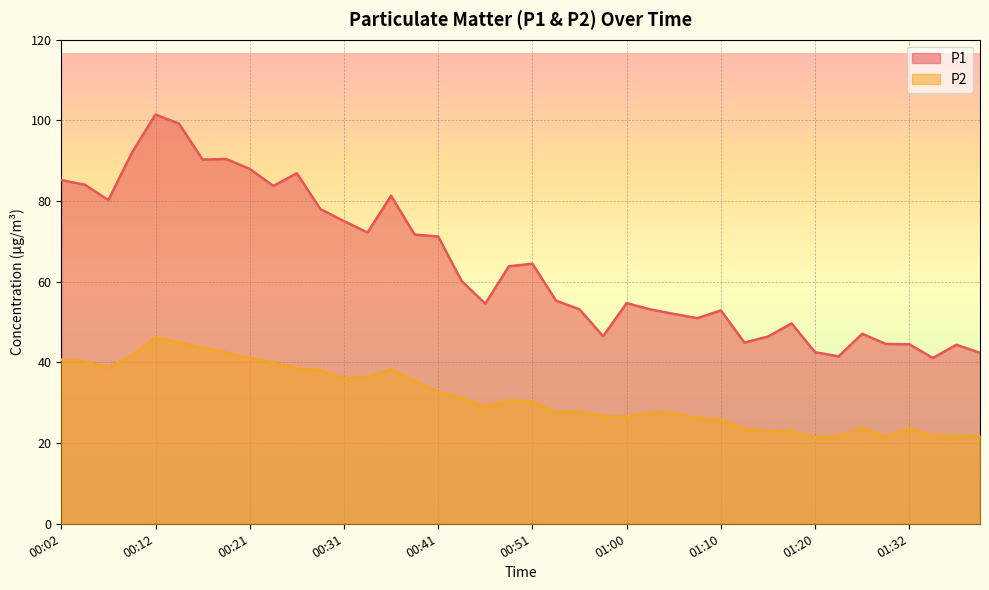

What is the difference between the P1 values at 01:34 and 01:32?

3.4